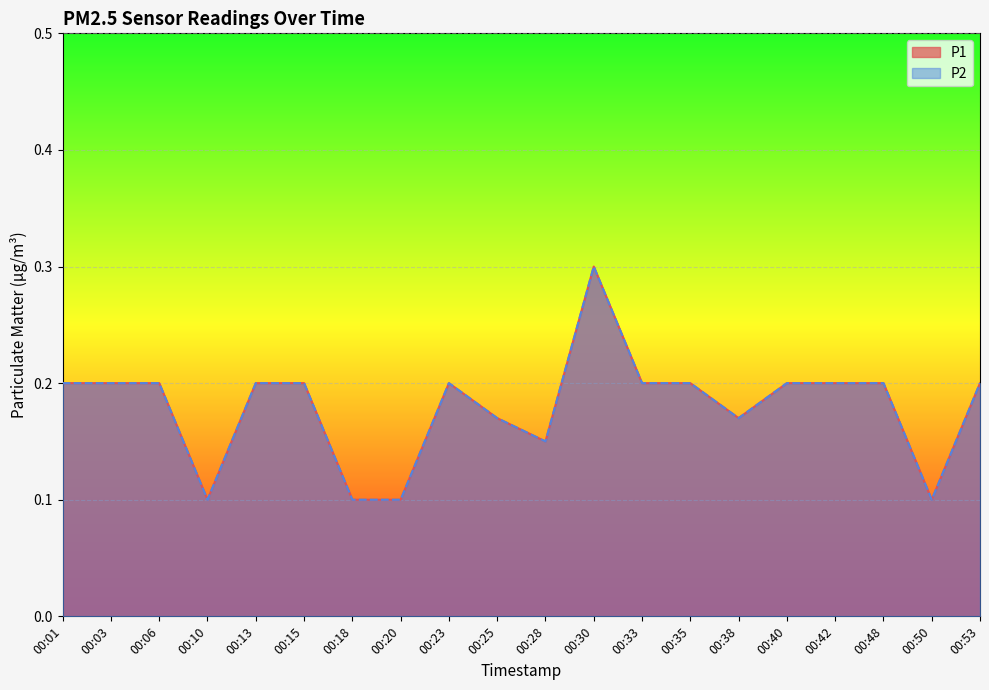

Which has a higher value, 00:03 or 00:30?

00:30